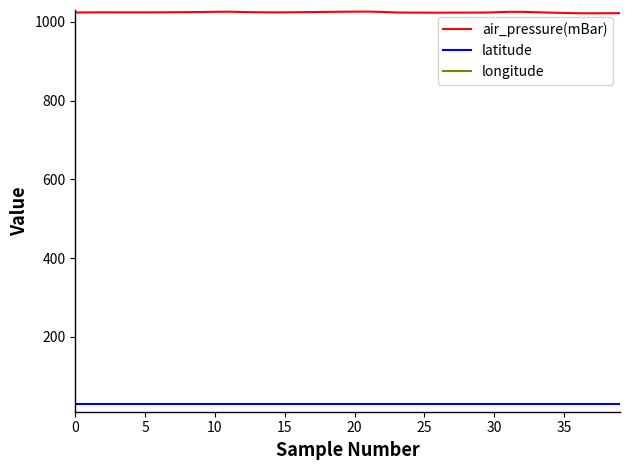

Read the air_pressure(mBar) value at 11.

1025.7